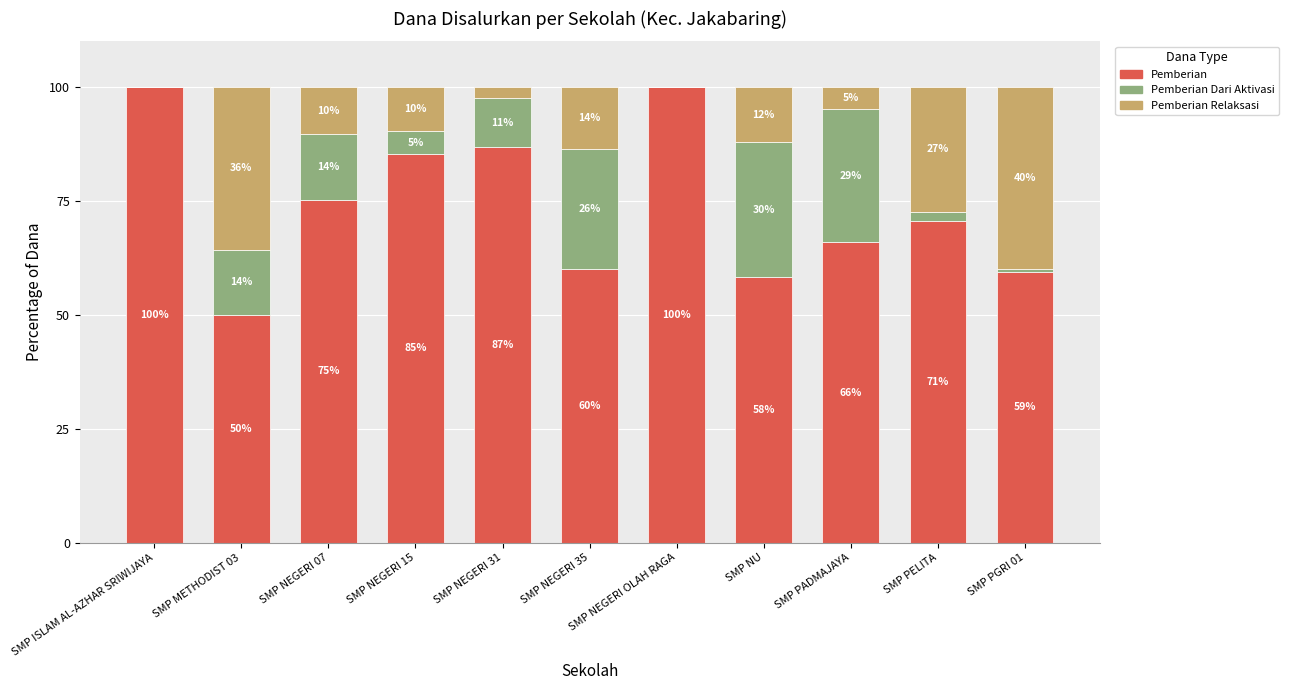

What are all the series names shown in the legend?

Pemberian, Pemberian Dari Aktivasi, Pemberian Relaksasi